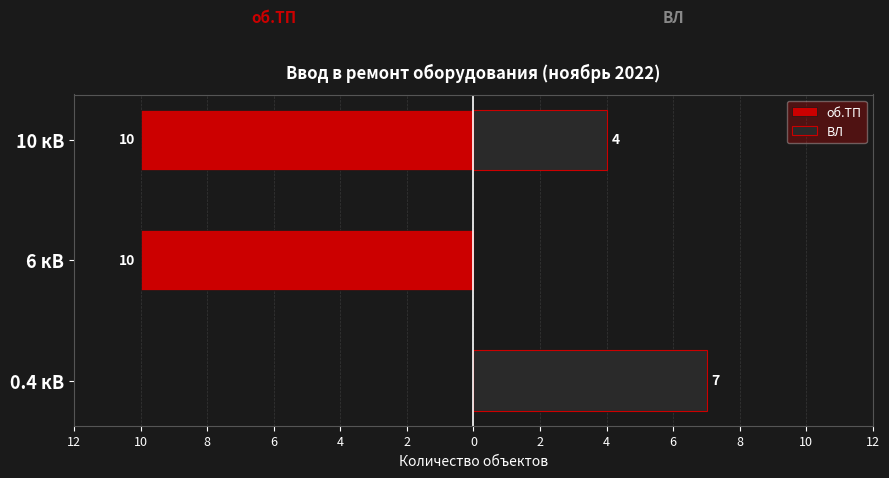

Between 10 кВ and 6 кВ, which is larger?

10 кВ